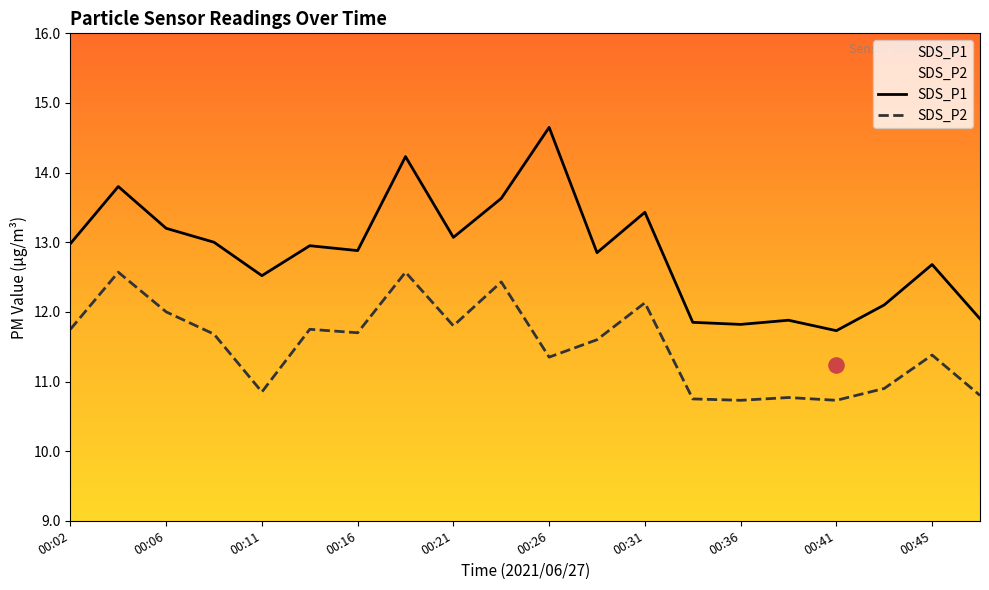

What are all the series names shown in the legend?

SDS_P1, SDS_P2